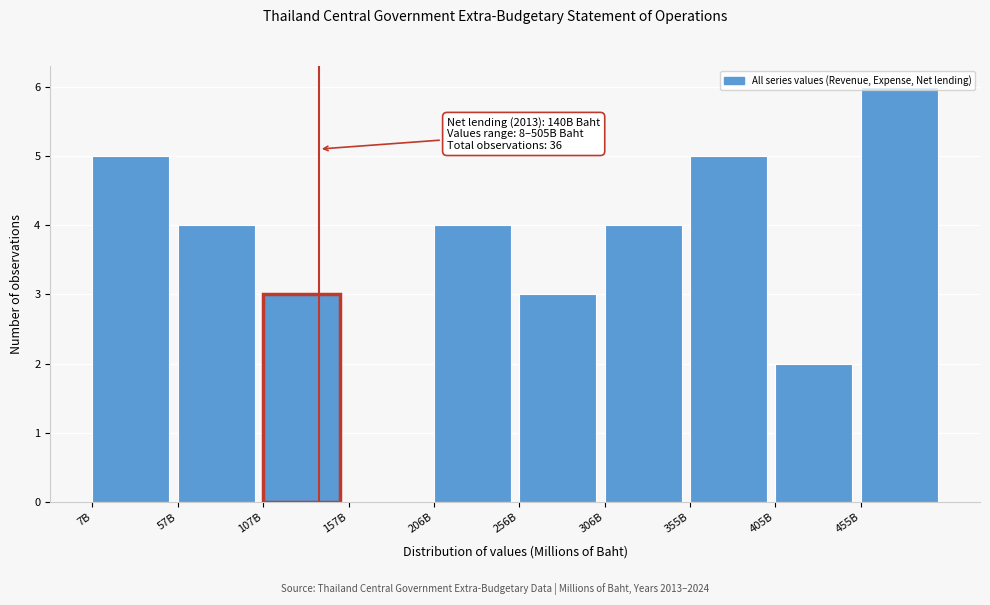

What is the approximate value at 256B?

3